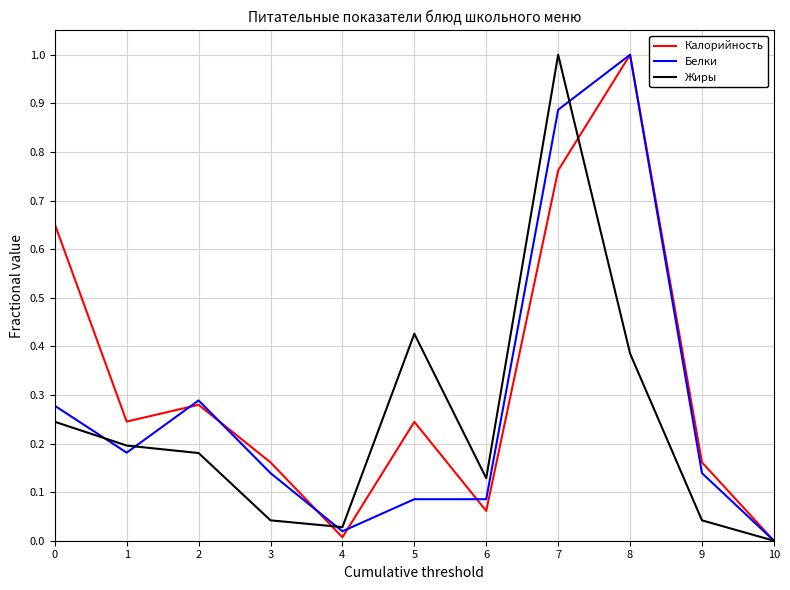

At which category does Калорийность reach its first local valley?

1